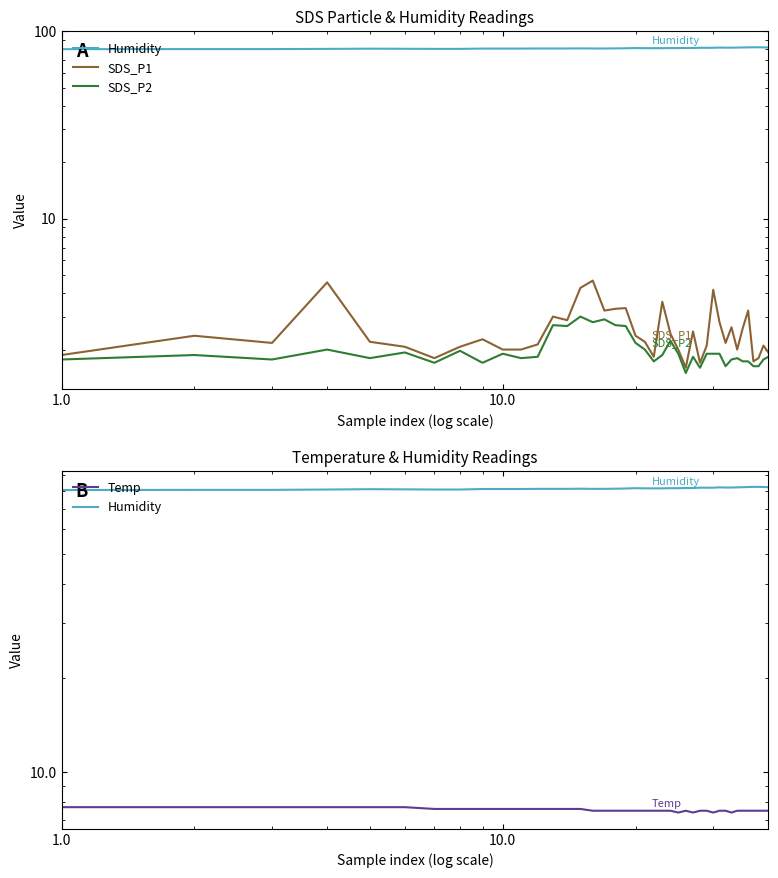

Reading right to left, what are all the values shown in this chart?

Humidity: 82.0	82.1	82.2	82.2	82.1	82.0	81.9	81.8	81.8	81.9	81.7	81.7	81.7	81.5	81.5	81.4	81.4	81.3	81.3	81.3	81.4	81.2	81.1	81.0	81.0	81.1	81.0	81.0	81.0	80.9	80.9	80.9	80.6	80.6	80.7	80.8	80.6	80.4	80.4	80.3
SDS_P1: 1.9	2.1	1.8	1.7	3.2	2.6	2.0	2.6	2.2	2.8	4.2	2.1	1.7	2.5	1.6	2.0	2.4	3.6	1.8	2.2	2.4	3.3	3.3	3.2	4.7	4.3	2.9	3.0	2.1	2.0	2.0	2.3	2.1	1.8	2.1	2.2	4.6	2.2	2.4	1.9
SDS_P2: 1.8	1.8	1.6	1.6	1.7	1.7	1.8	1.8	1.6	1.9	1.9	1.9	1.6	1.8	1.5	1.9	2.2	1.9	1.7	2.0	2.2	2.7	2.7	2.9	2.8	3.0	2.7	2.7	1.8	1.8	1.9	1.7	2.0	1.7	1.9	1.8	2.0	1.8	1.9	1.8
Temp: 7.5	7.5	7.5	7.5	7.5	7.5	7.5	7.4	7.5	7.5	7.4	7.5	7.5	7.4	7.5	7.4	7.5	7.5	7.5	7.5	7.5	7.5	7.5	7.5	7.5	7.6	7.6	7.6	7.6	7.6	7.6	7.6	7.6	7.6	7.7	7.7	7.7	7.7	7.7	7.7